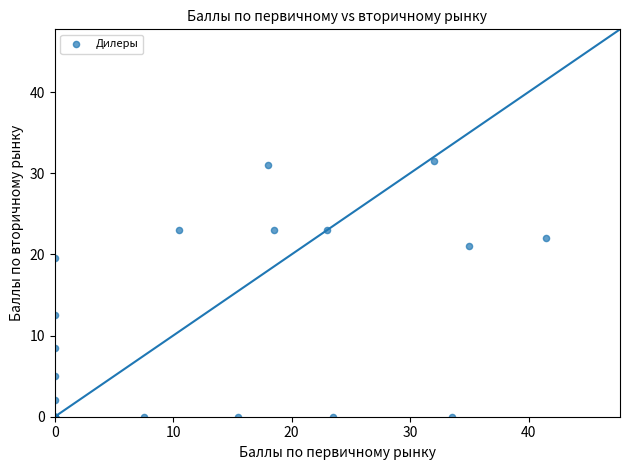

What Y value in the scatter plot is closest to 15?

12.5